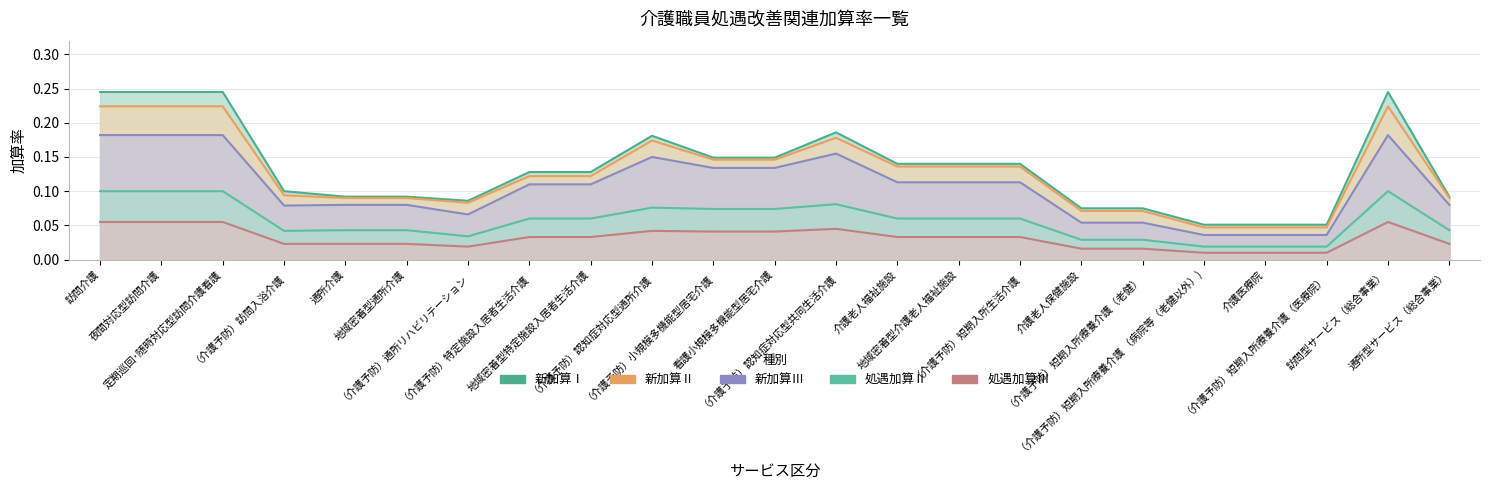

What is the highest value of the 新加算Ⅲ series?

0.2